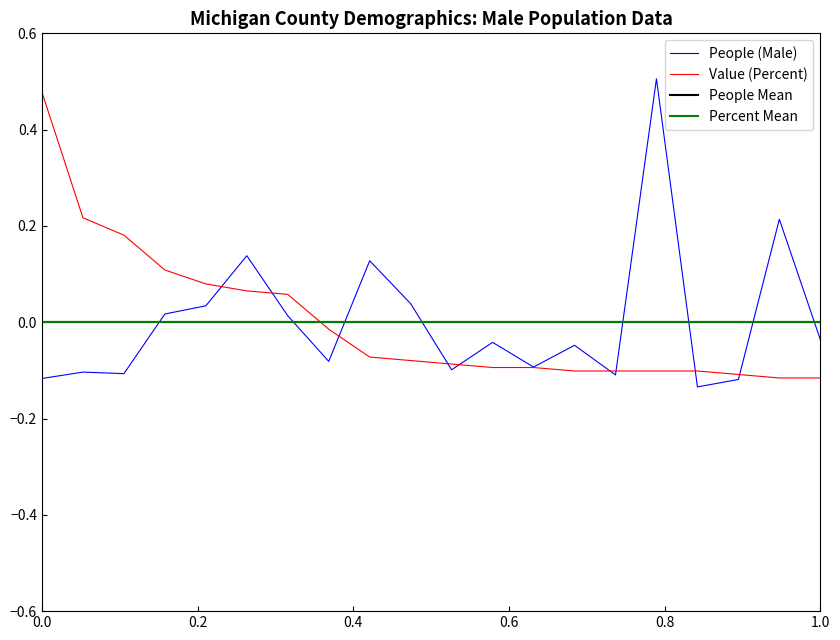

What is the minimum value shown in the chart?

-0.1